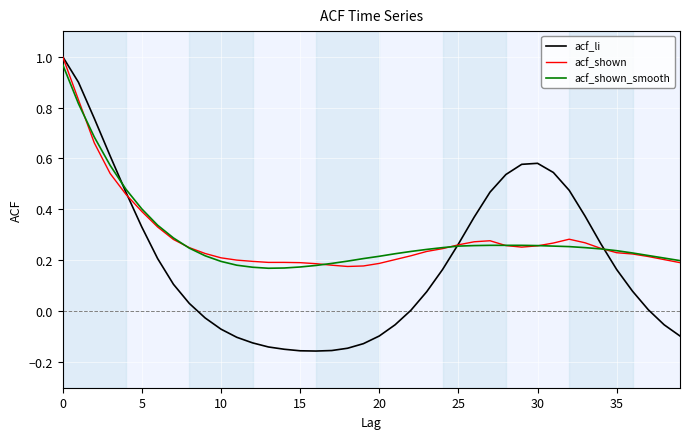

Which series has the largest range (max minus min)?

acf_li